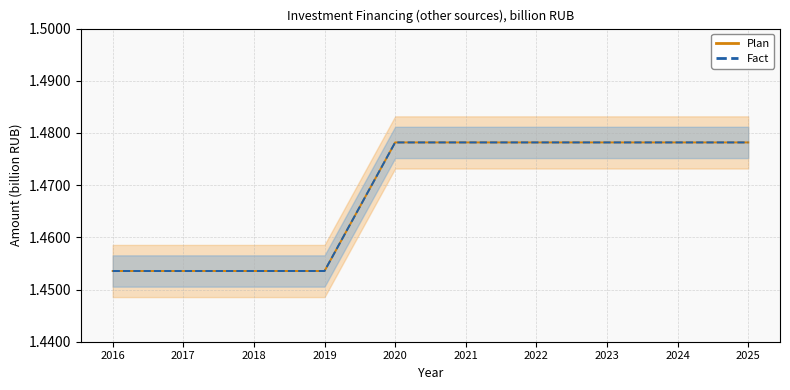

What is the sum of all Plan line values?

14.7